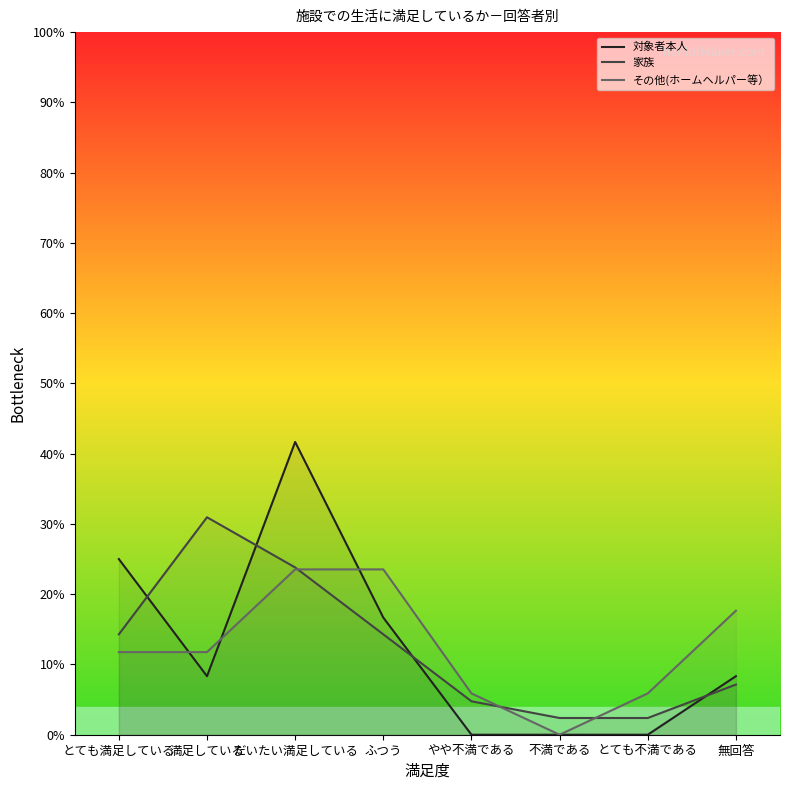

Reading right to left, extract all data points from this chart.

対象者本人: 無回答=8.3	とても不満である=0.0	不満である=0.0	やや不満である=0.0	ふつう=16.7	だいたい満足している=41.7	満足している=8.3	とても満足している=25.0
家族: 無回答=7.1	とても不満である=2.4	不満である=2.4	やや不満である=4.8	ふつう=14.3	だいたい満足している=23.8	満足している=30.9	とても満足している=14.3
その他(ホームヘルパー等）: 無回答=17.6	とても不満である=5.9	不満である=0.0	やや不満である=5.9	ふつう=23.5	だいたい満足している=23.5	満足している=11.8	とても満足している=11.8